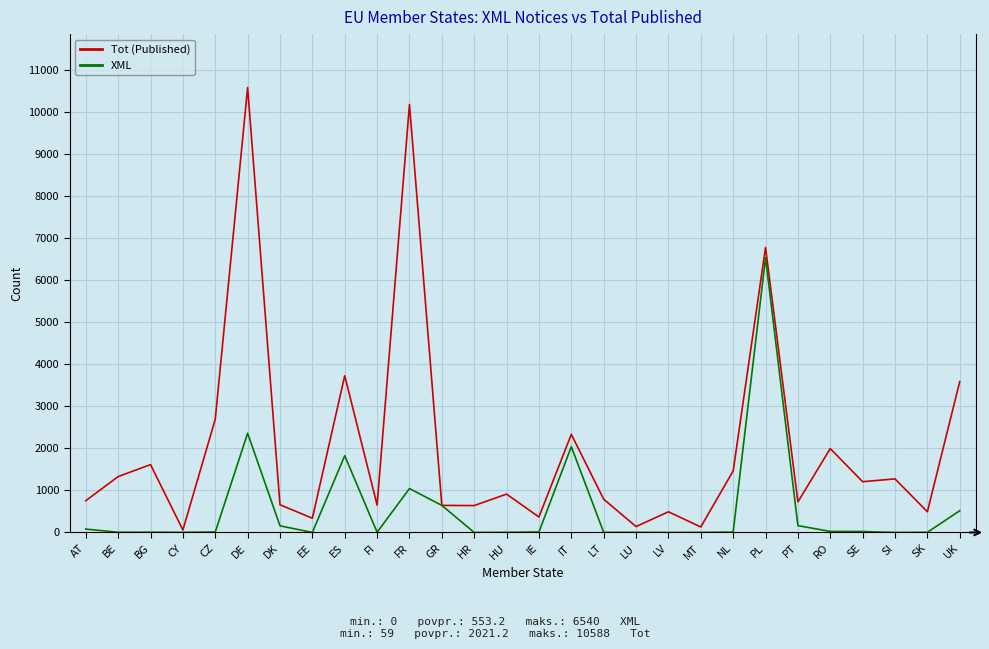

At which category does the chart reach its peak across all series?

DE